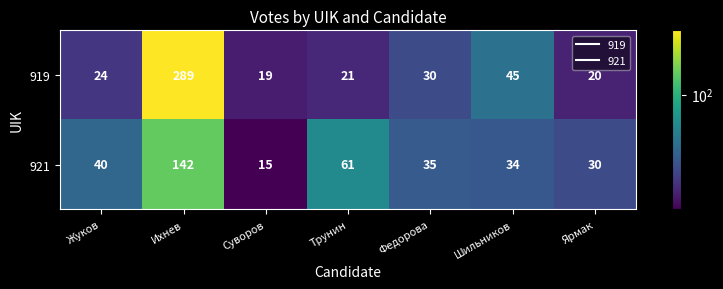

Read the 921 value at Трунин, to the nearest 10.

60